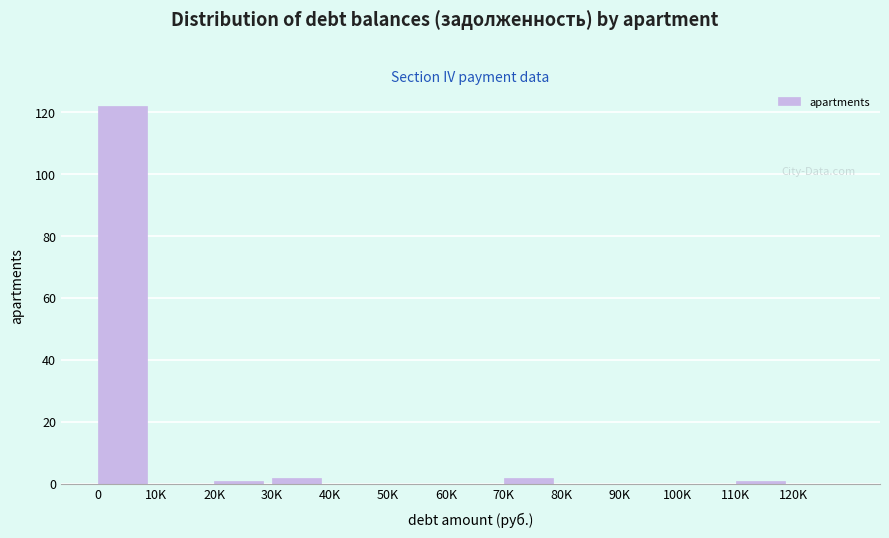

Reading left to right, transcribe all the data shown in this chart.

0=122	10K=0	20K=1	30K=2	40K=0	50K=0	60K=0	70K=2	80K=0	90K=0	100K=0	110K=1	120K=0